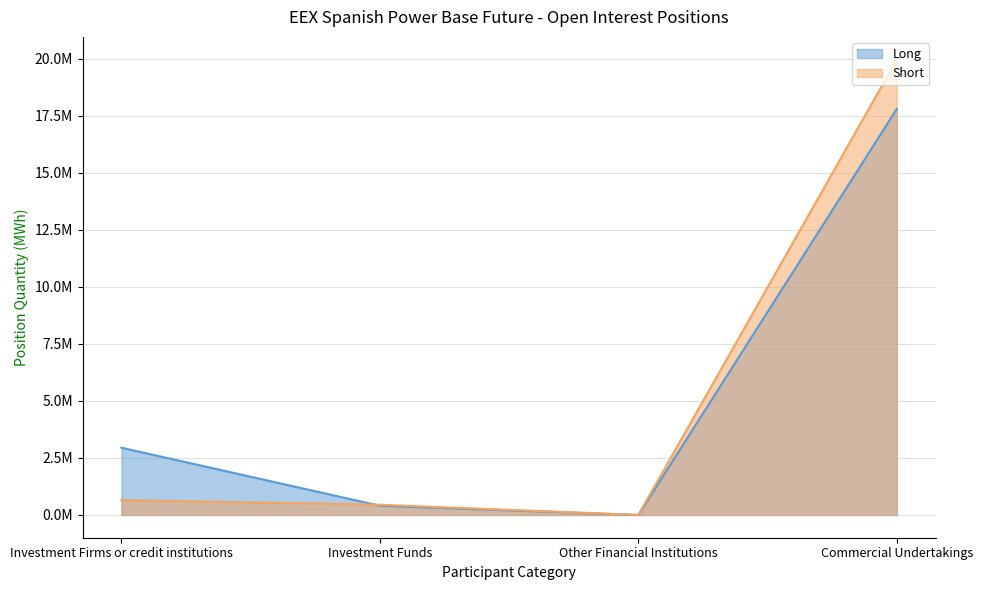

How many times do Short and Long cross each other?

1